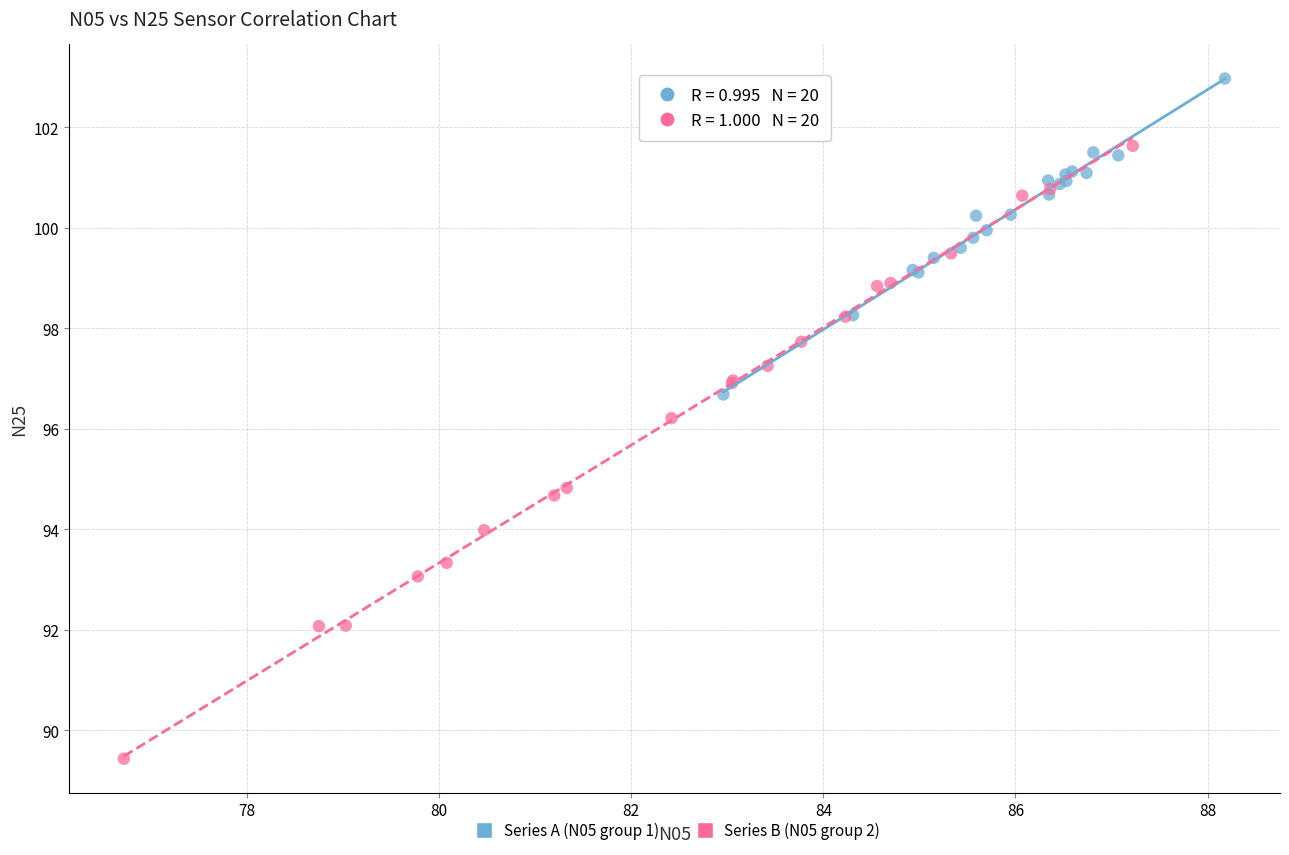

Which series has the largest Y range (max minus min)?

Series B (N05 group 2)